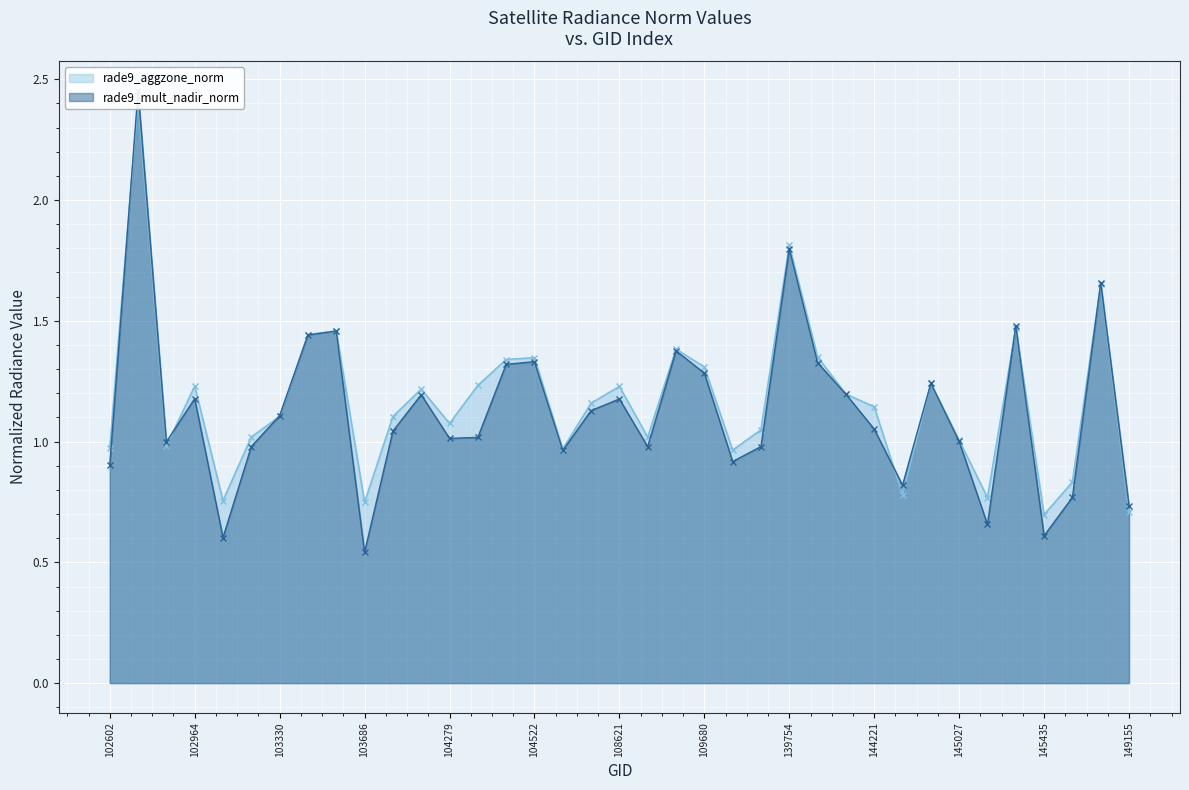

Reading right to left, extract all data points from this chart.

rade9_aggzone_norm: 0.7	1.7	0.8	0.7	1.5	0.8	1.0	1.2	0.8	1.1	1.2	1.4	1.8	1.0	1.0	1.3	1.4	1.0	1.2	1.2	1.0	1.3	1.3	1.2	1.1	1.2	1.1	0.7	1.5	1.4	1.1	1.0	0.8	1.2	1.0	2.4	1.0
rade9_mult_nadir_norm: 0.7	1.7	0.8	0.6	1.5	0.7	1.0	1.2	0.8	1.1	1.2	1.3	1.8	1.0	0.9	1.3	1.4	1.0	1.2	1.1	1.0	1.3	1.3	1.0	1.0	1.2	1.0	0.5	1.5	1.4	1.1	1.0	0.6	1.2	1.0	2.5	0.9